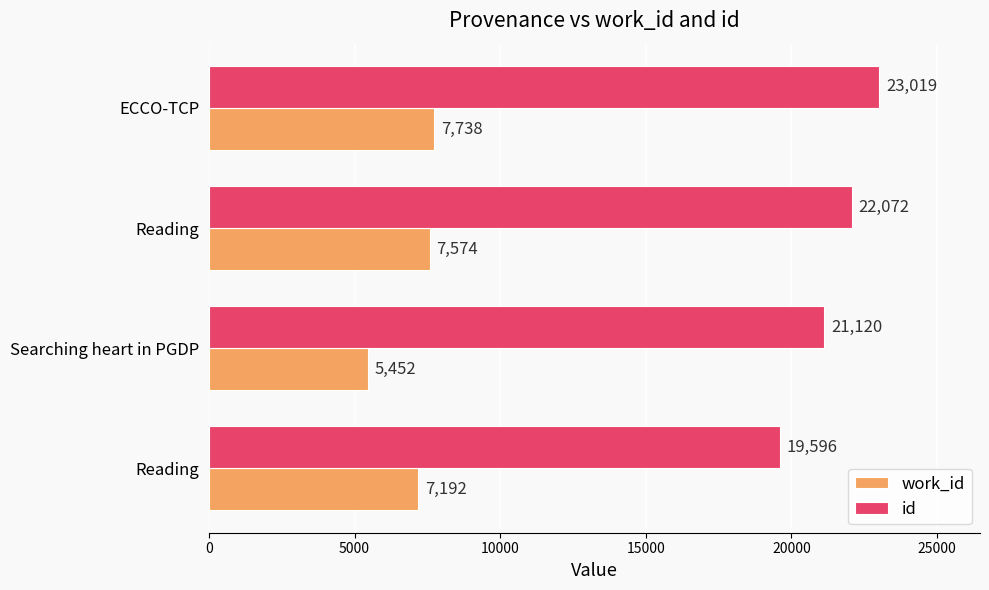

At which category is the sum across all series the highest?

ECCO-TCP